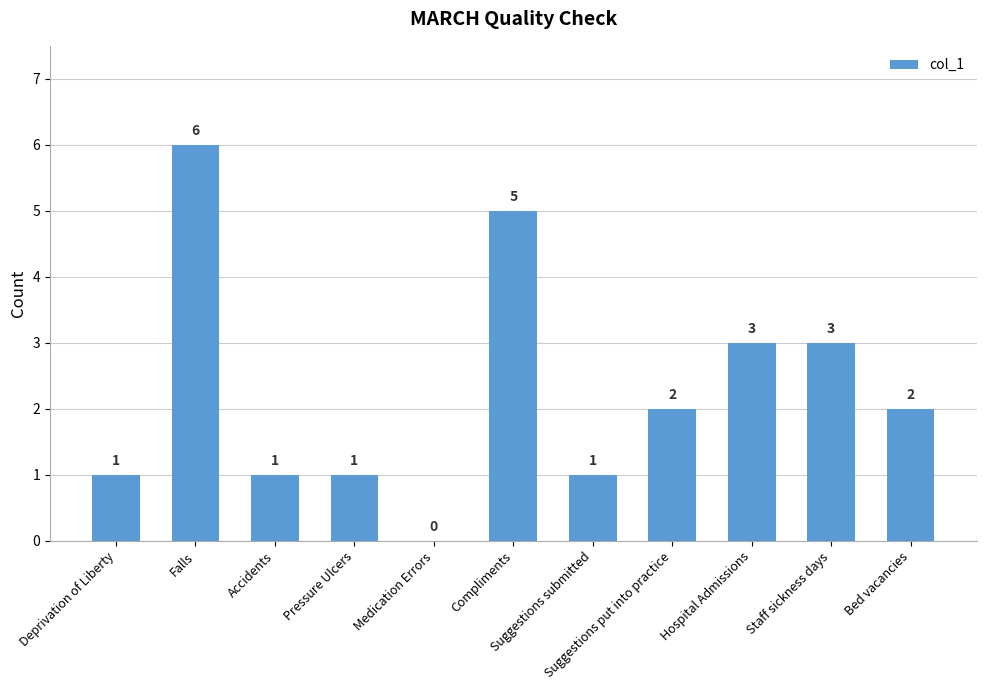

How many distinct data groups are displayed?

1